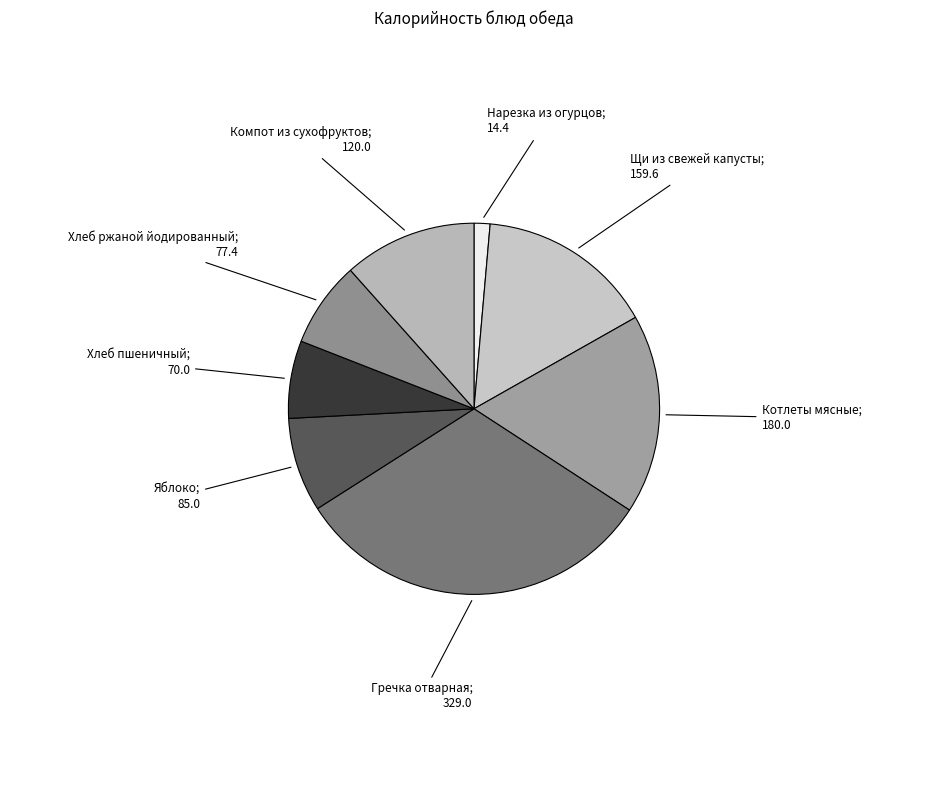

To the nearest percent, what is the average slice percentage?

12%